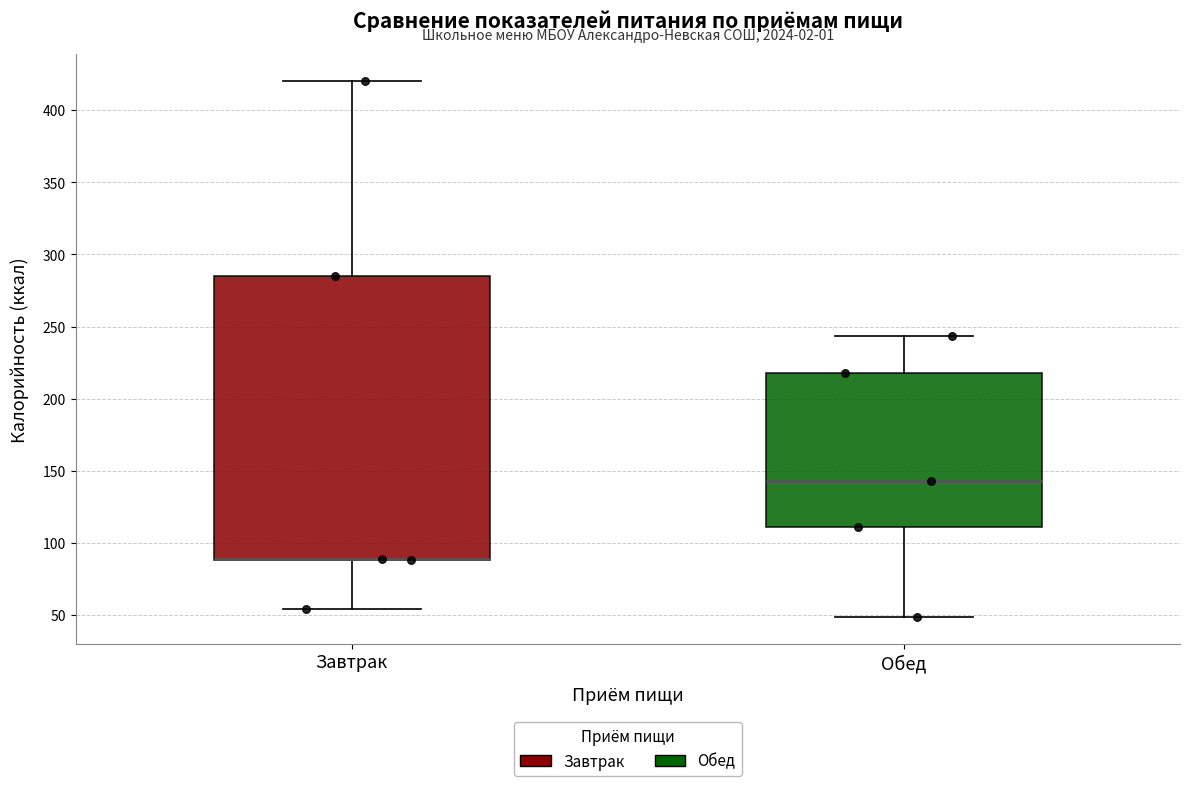

Reading left to right, transcribe this box plot: for each box, give where its median line is, the range the box spans, and where its two whiskers end, as read against the y-axis. The values are not printed on the chart, so give them approximately, as read against the axis.

Завтрак: median 90 (drawn on the box's lower edge), box 90 to 285, whiskers 55 to 420
Обед: median 145, box 110 to 220, whiskers 50 to 245